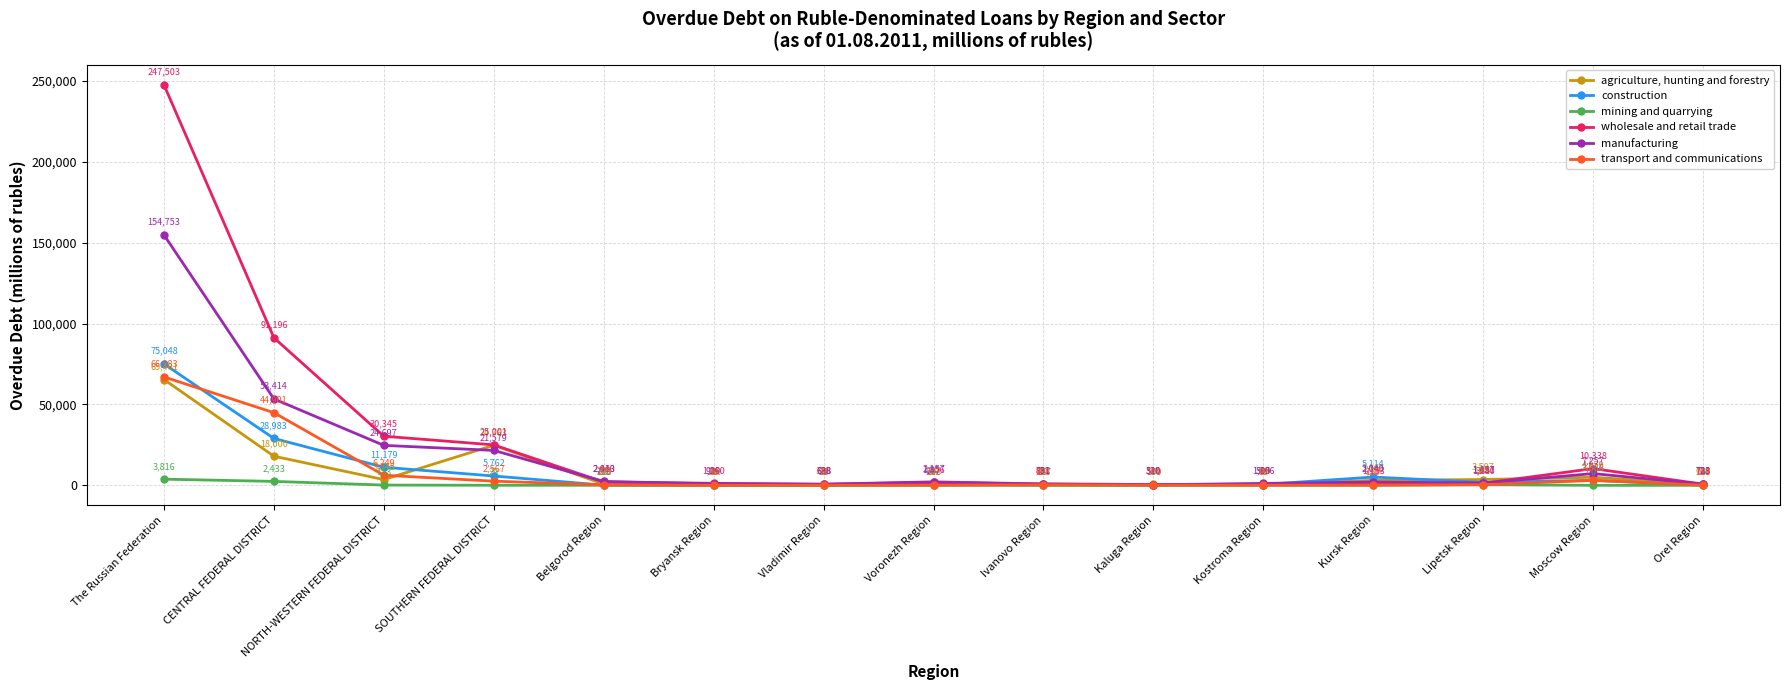

True or false: wholesale and retail trade and transport and communications intersect in this chart.

False